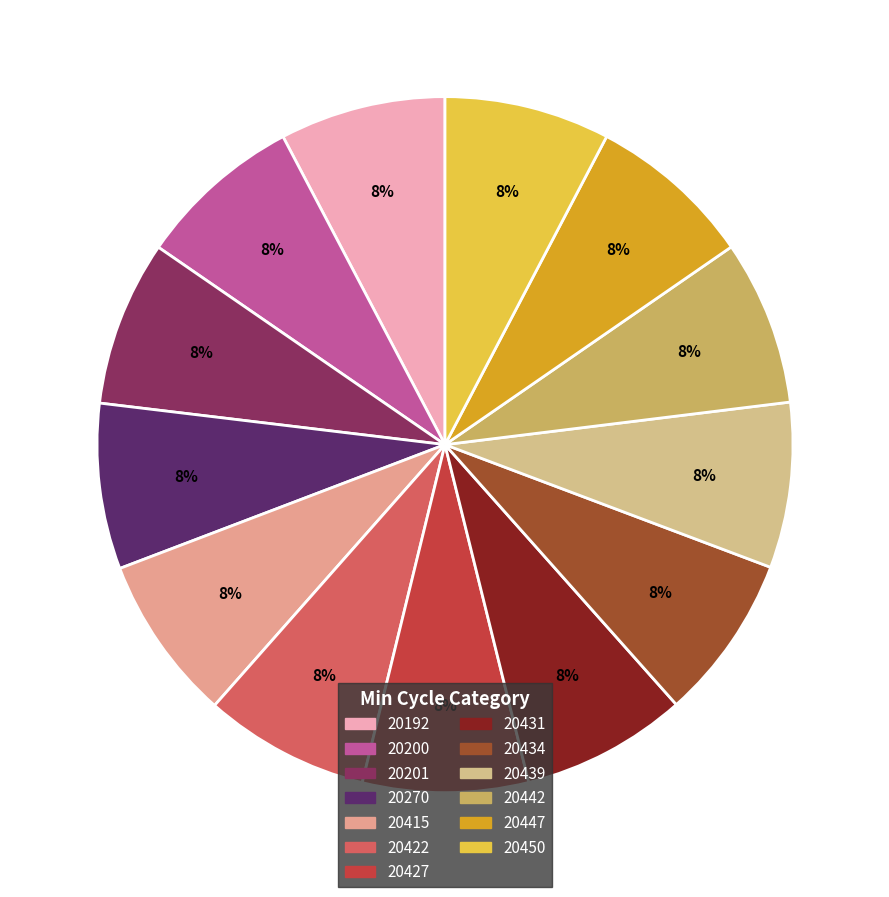

What is the ratio of the value at 20200 to the value at 20415?

1.0